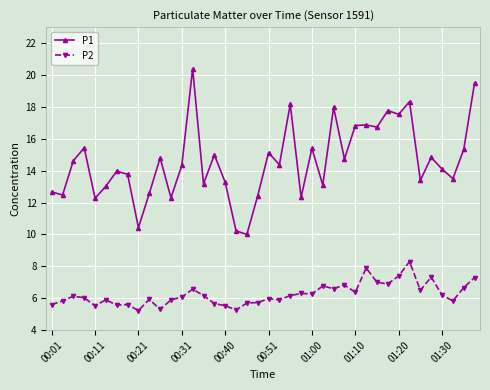

What is the minimum value shown in the chart?

5.2